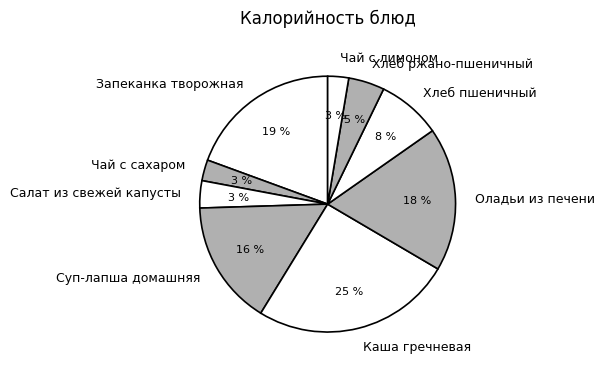

Count the number of slices in the pie.

9